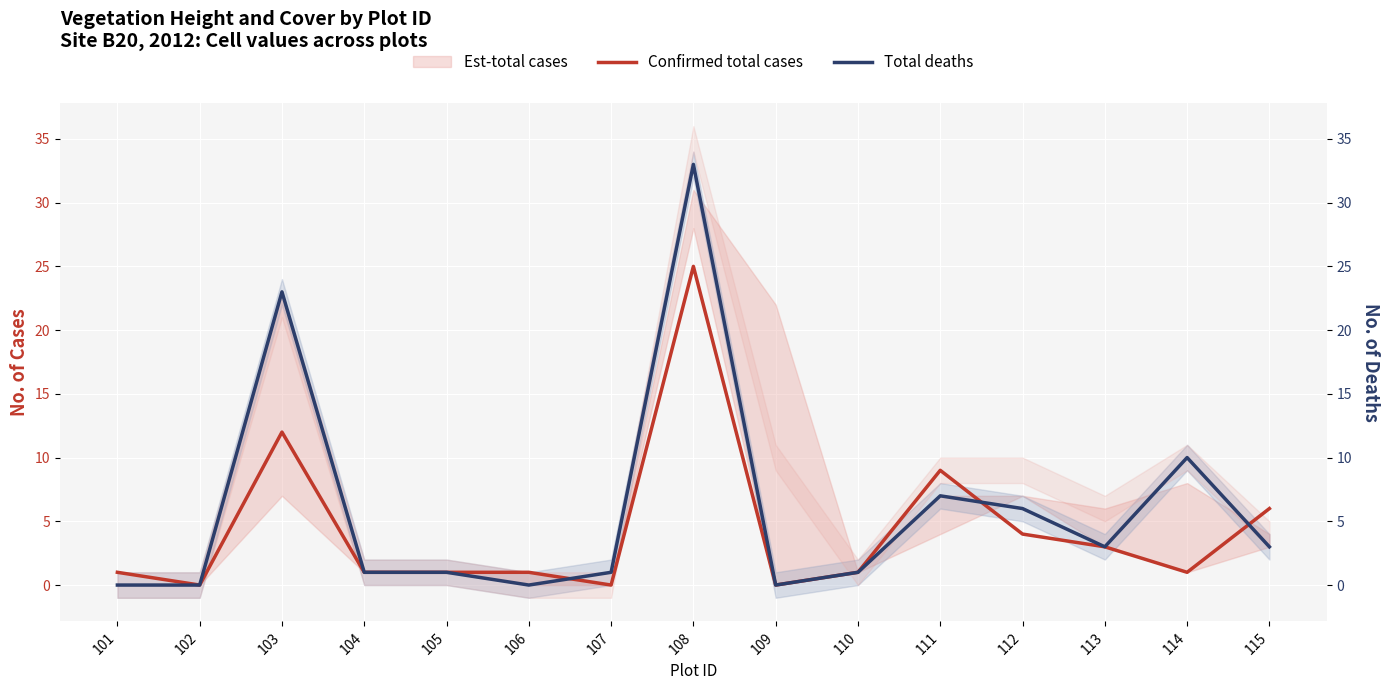

Is the value of Total deaths at 115 greater than the value of Confirmed total cases at 103?

No